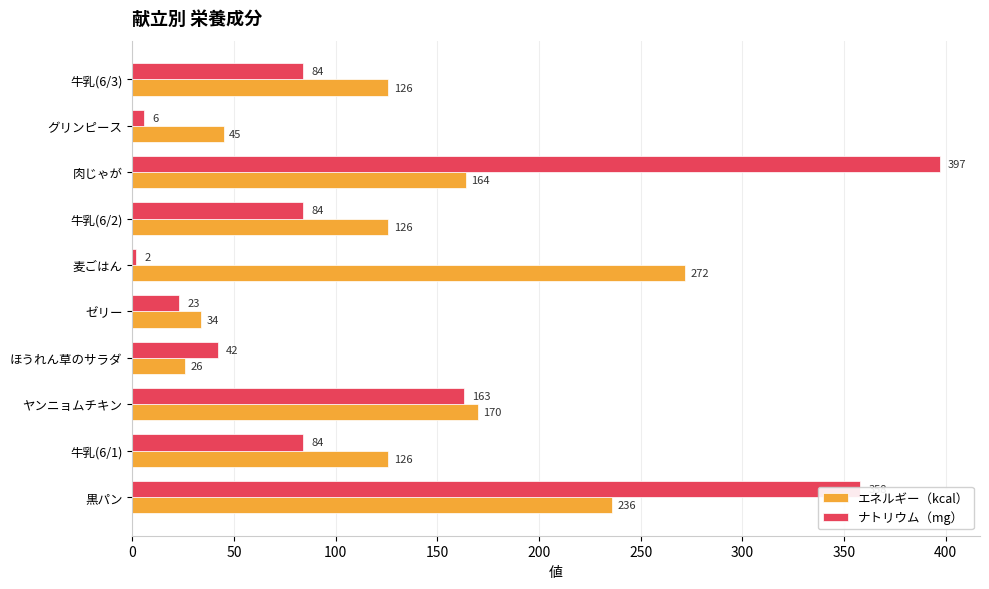

True or false: エネルギー（kcal） has a value of 164 at 肉じゃが.

True